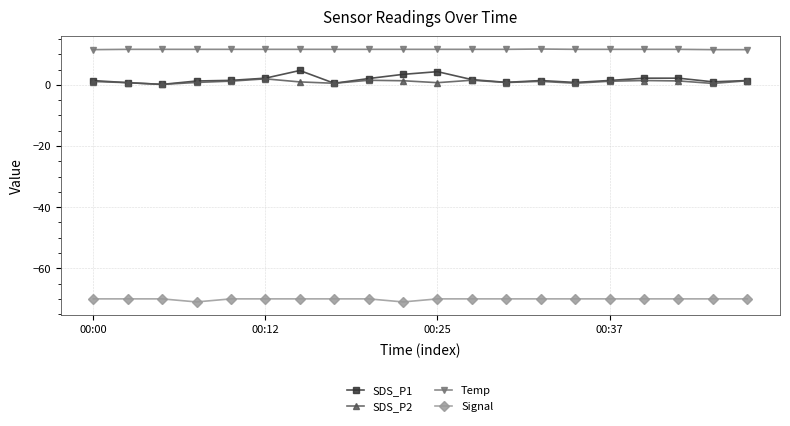

What is the difference between the maximum and minimum values in the SDS_P2 series?

1.8